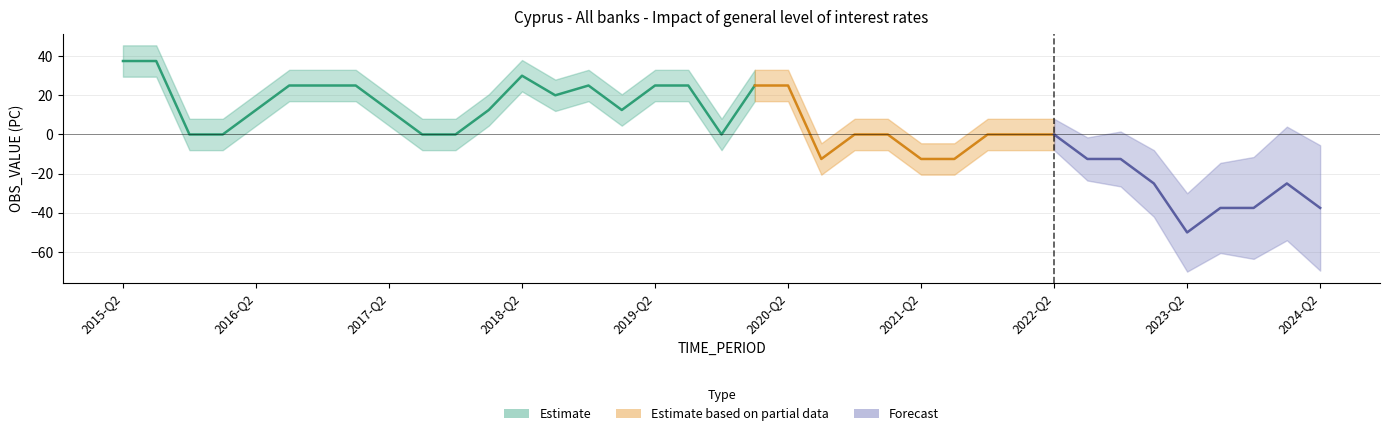

What is the label of the 22nd point from the right?

2019-Q1